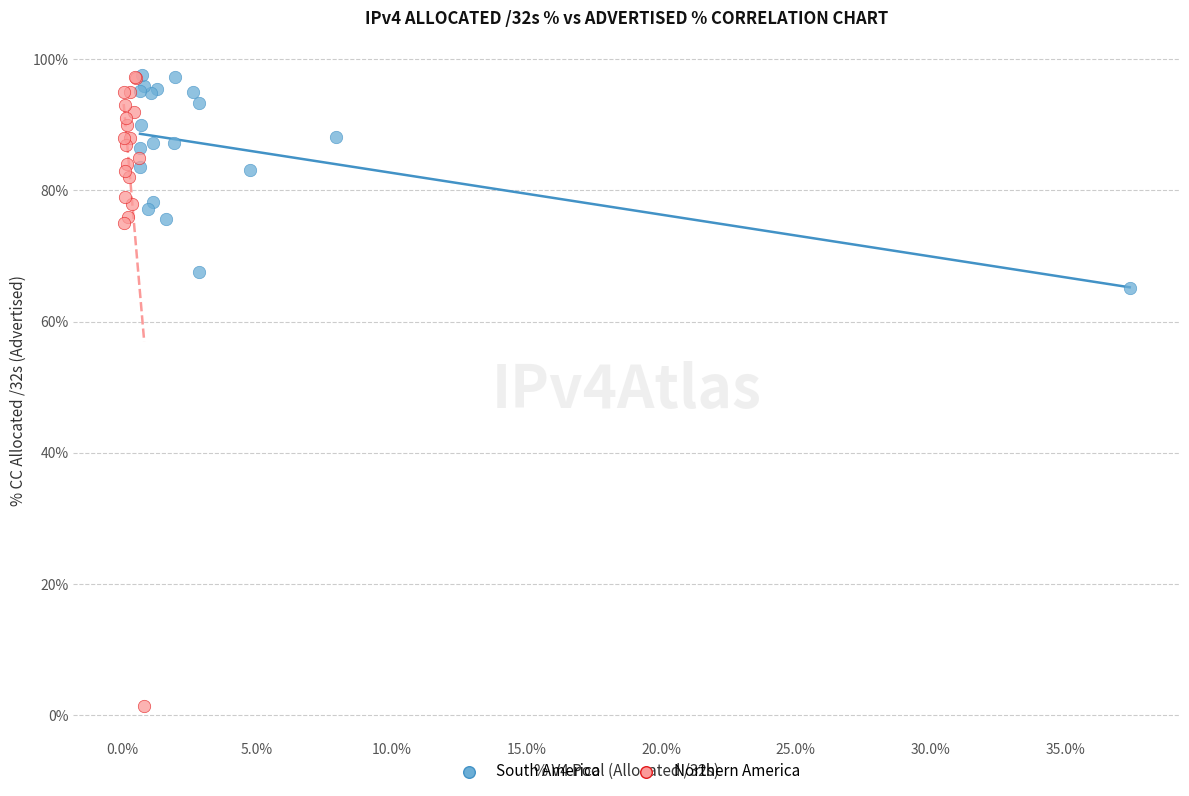

Which series contains the lowest Y value?

Northern America